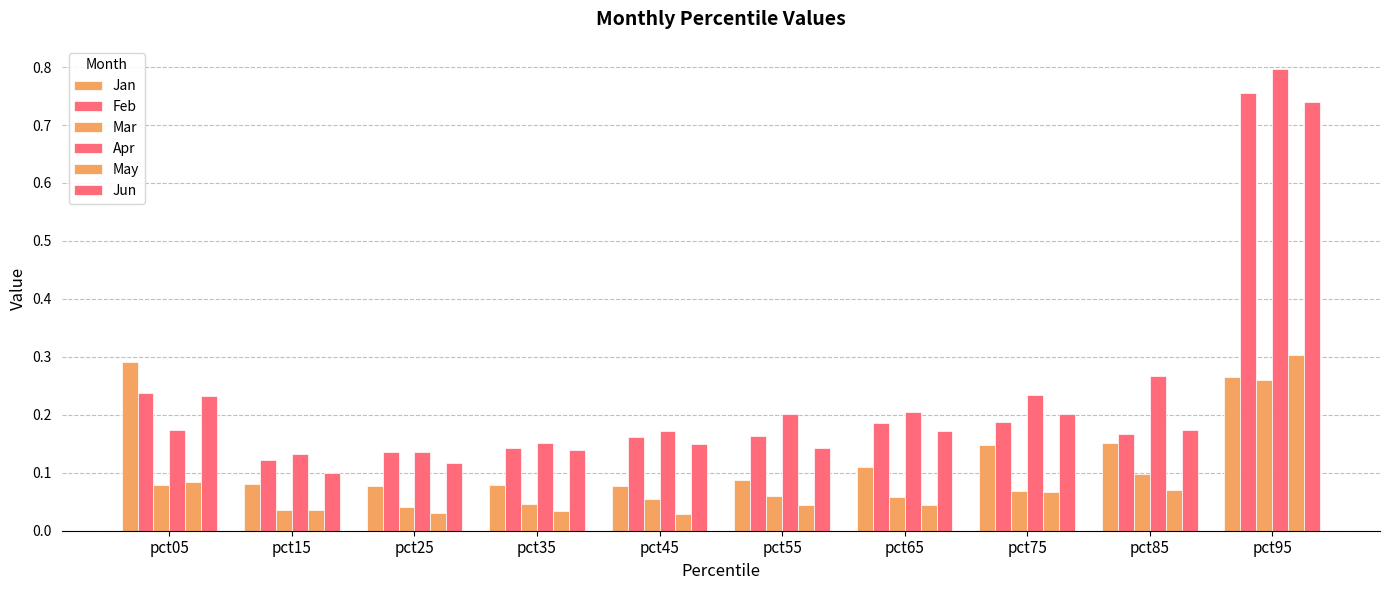

How many series are shown in this chart?

6